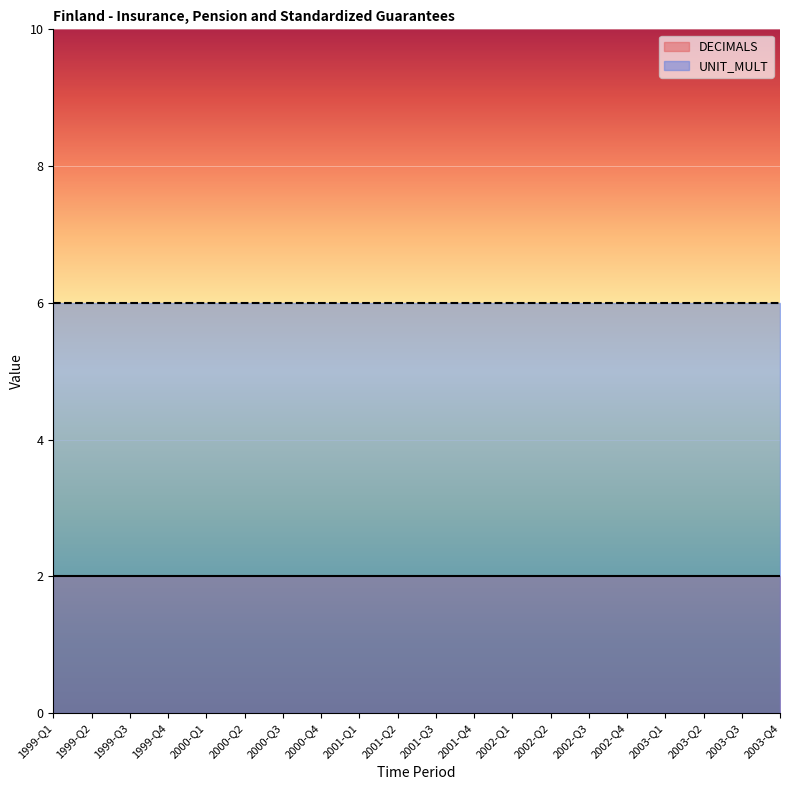

What is the value of the DECIMALS point at the 6th from the left?

2